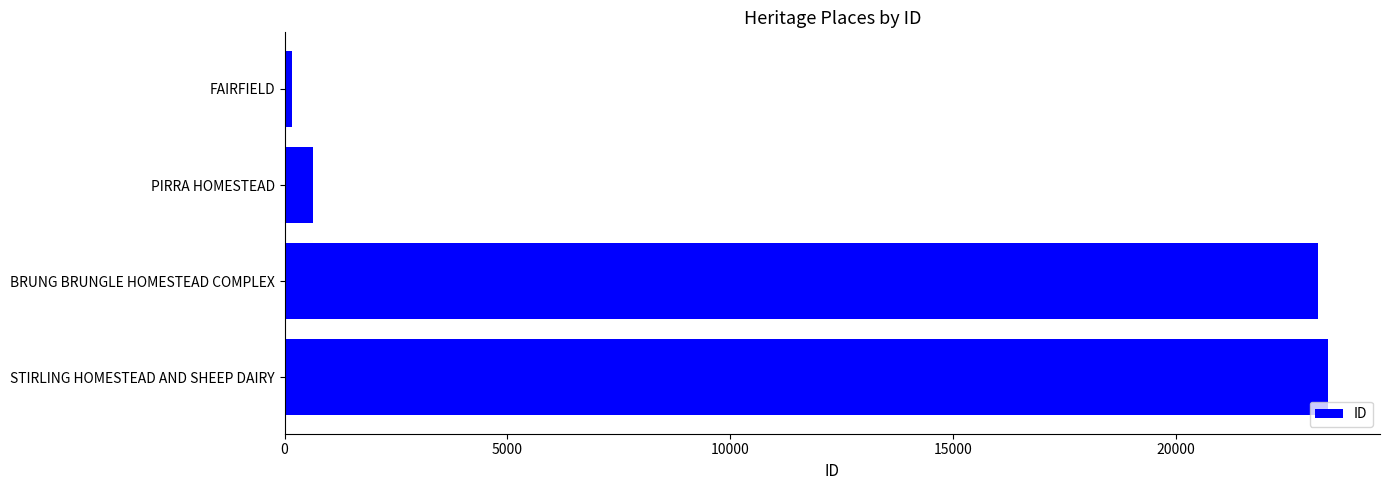

At which label is the value closest to 11791?

PIRRA HOMESTEAD